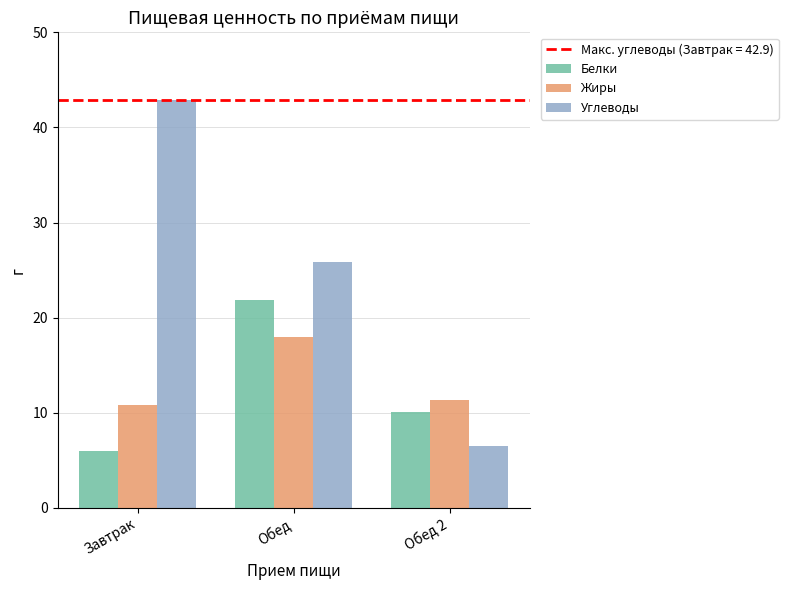

At Обед 2, list the series in order from largest to smallest.

Жиры, Белки, Углеводы